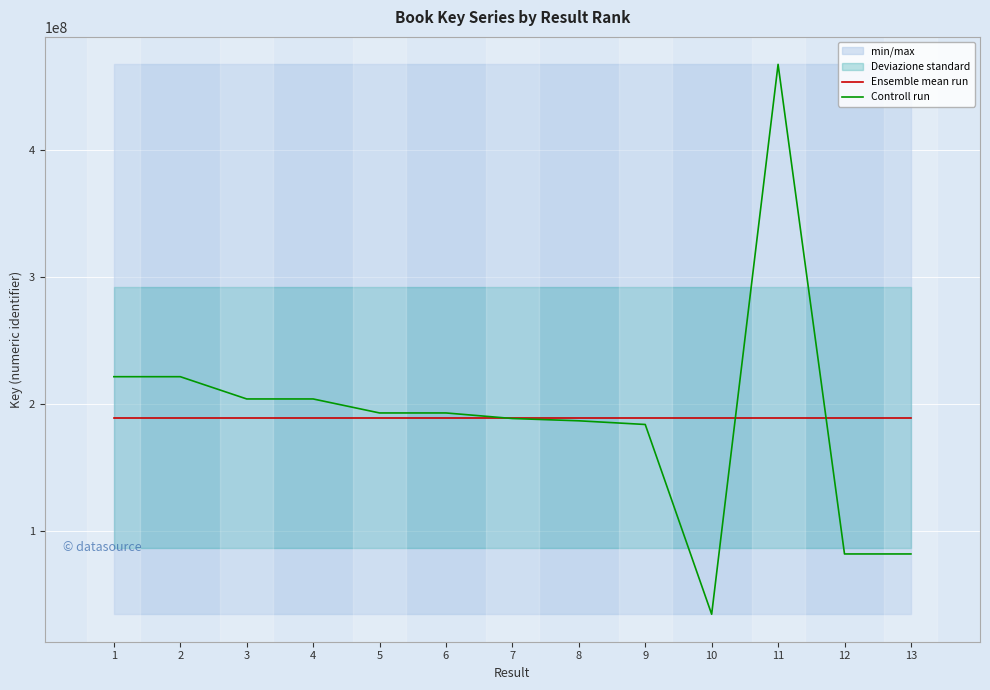

Where is Controll run nearest to the value 250940941?

1